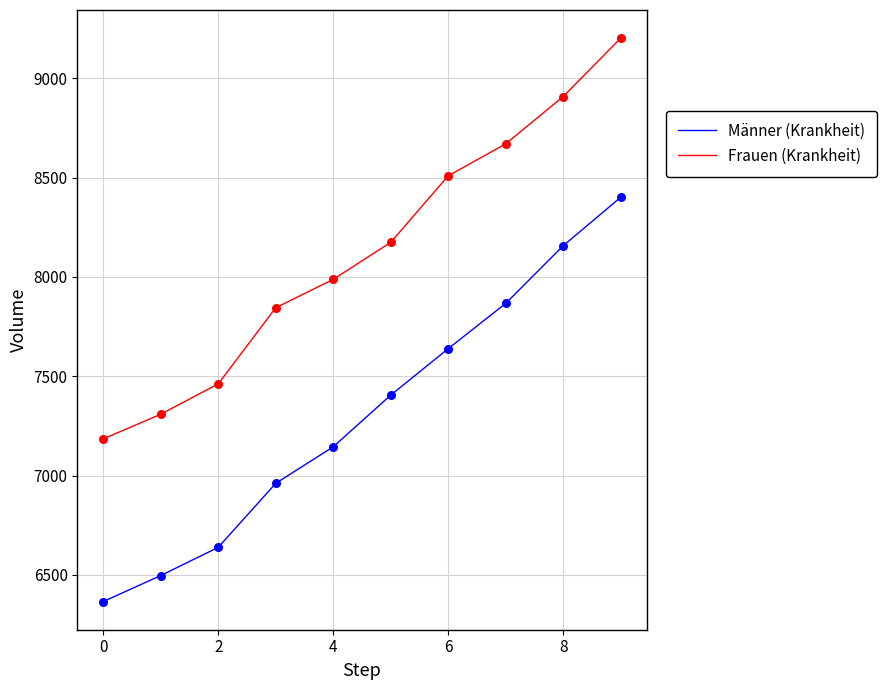

Which series has the largest total across all categories?

Frauen (Krankheit)